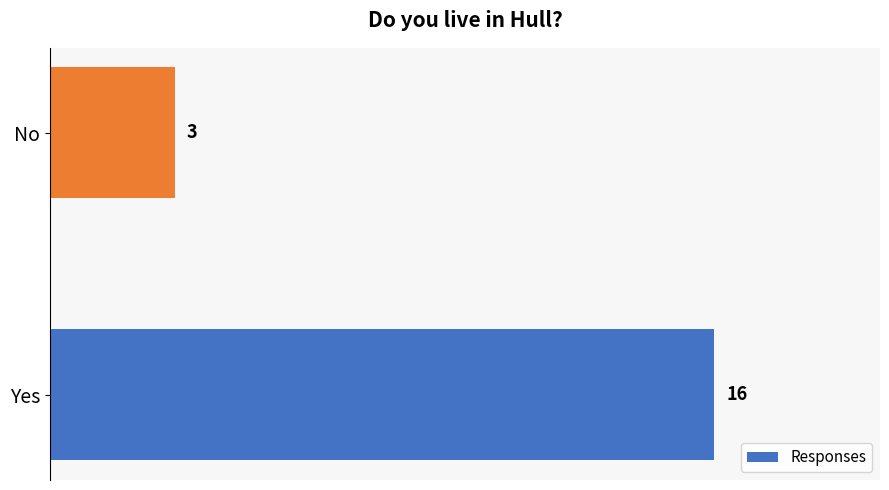

How many values are below 16?

1